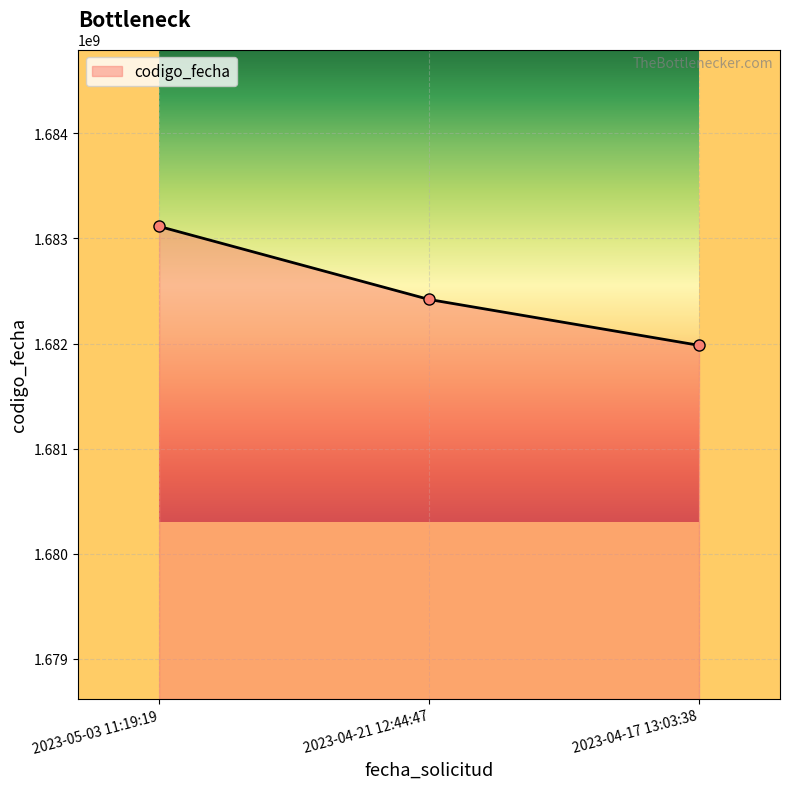

What position from the left is 2023-04-17 13:03:38?

3